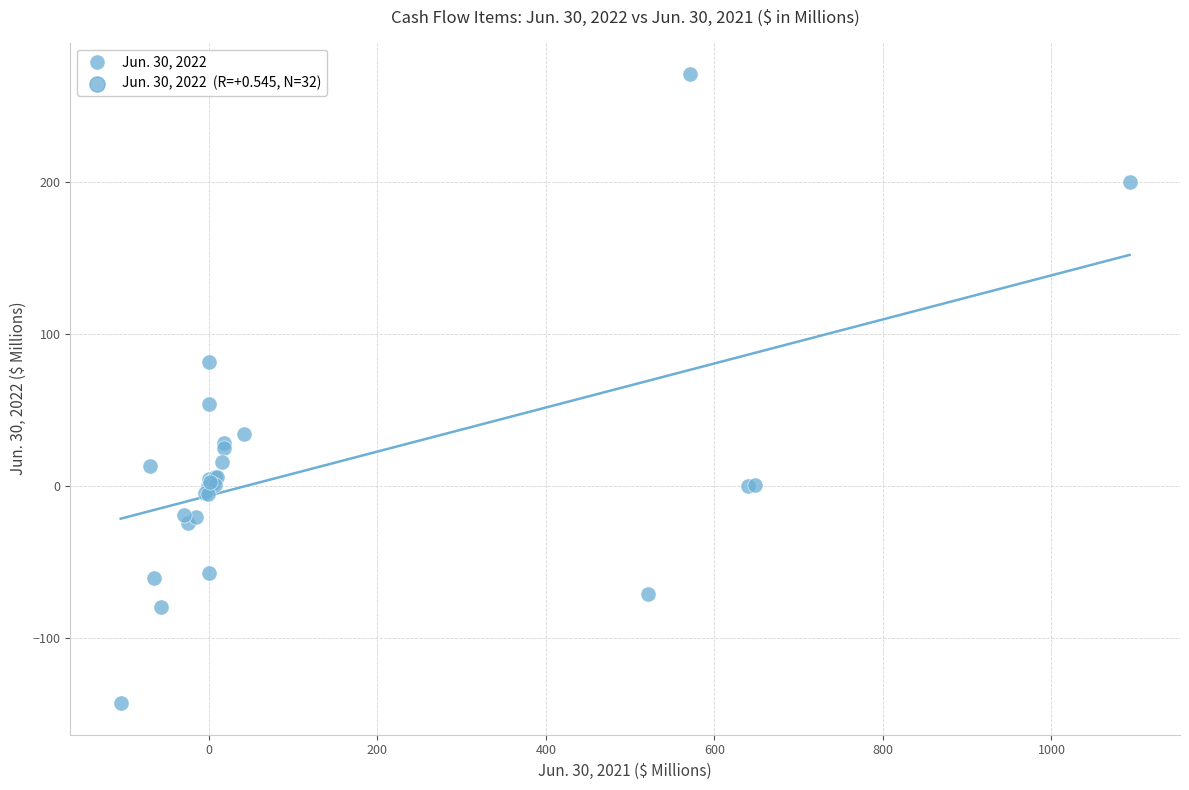

What Y value in the scatter plot is closest to 63?

53.7